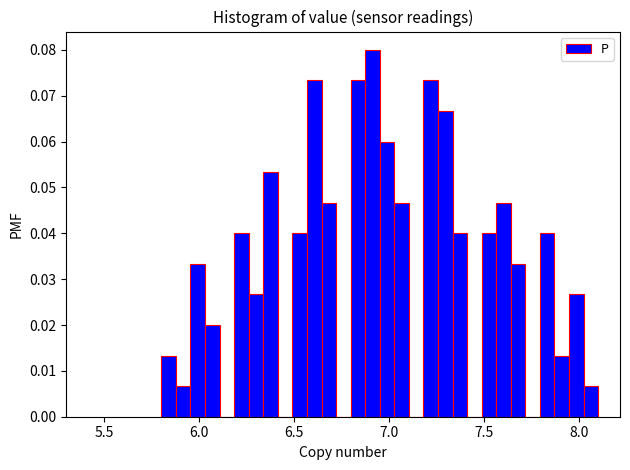

Read against the x-axis, roughly where is the centre of the tallest bar?

6.90